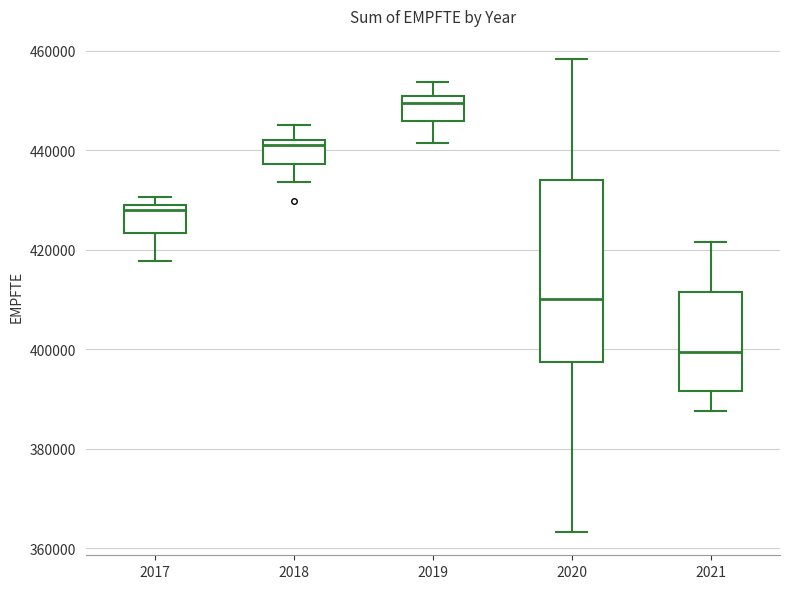

Reading left to right, transcribe this box plot: for each box, give where its median line is, the range the box spans, and where its two whiskers end, as read against the y-axis. The values are not printed on the chart, so give them approximately, as read against the axis.

2017: median 428000 (just below the box's upper edge), box 424000 to 428000, whiskers 418000 to 430000
2018: median 442000 (just below the box's upper edge), box 438000 to 442000, whiskers 434000 to 444000
2019: median 450000 (just below the box's upper edge), box 446000 to 450000, whiskers 442000 to 454000
2020: median 410000, box 398000 to 434000, whiskers 364000 to 458000
2021: median 400000, box 392000 to 412000, whiskers 388000 to 422000